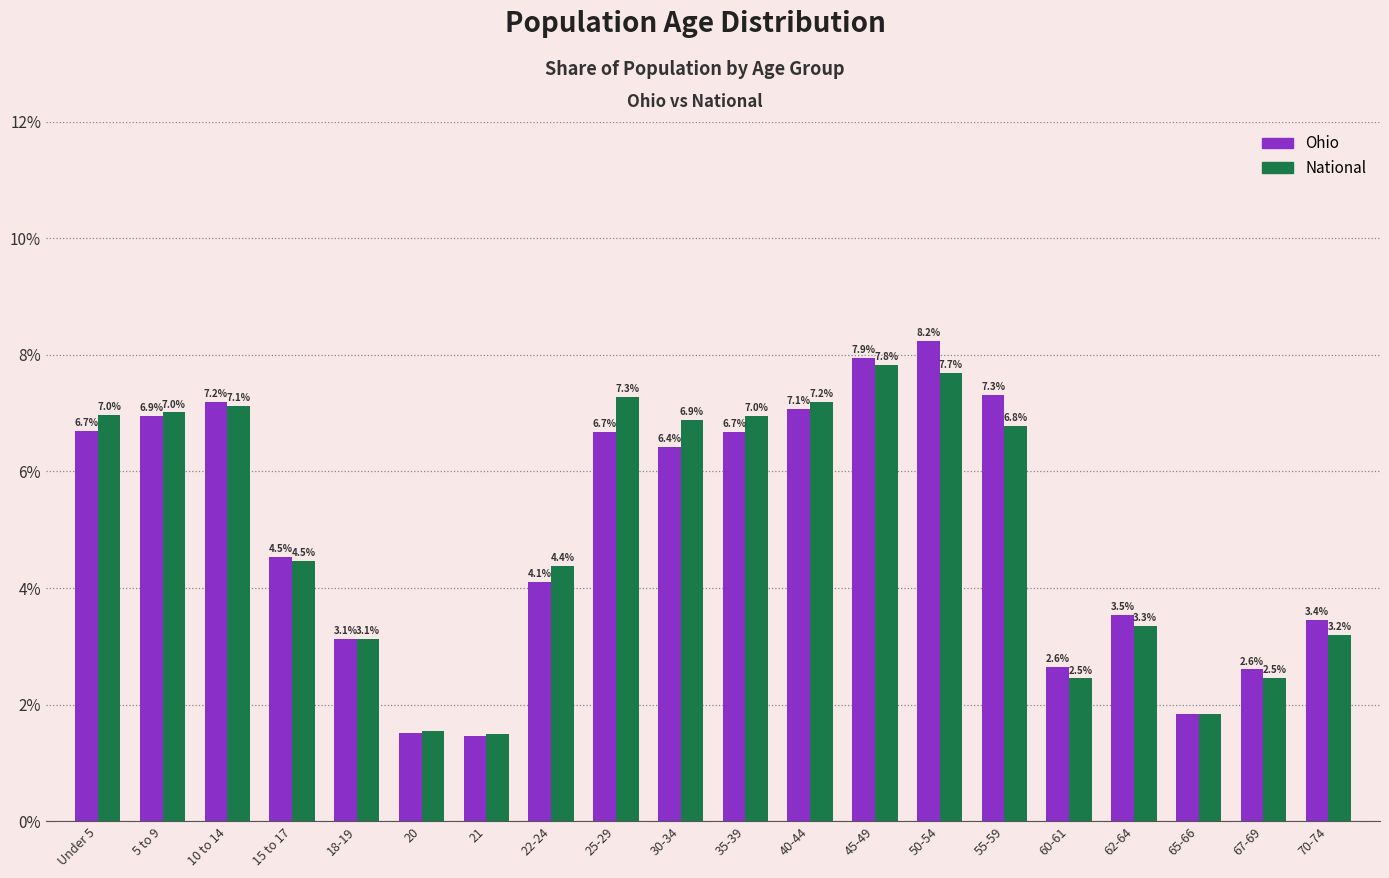

What are all the series names shown in the legend?

Ohio, National